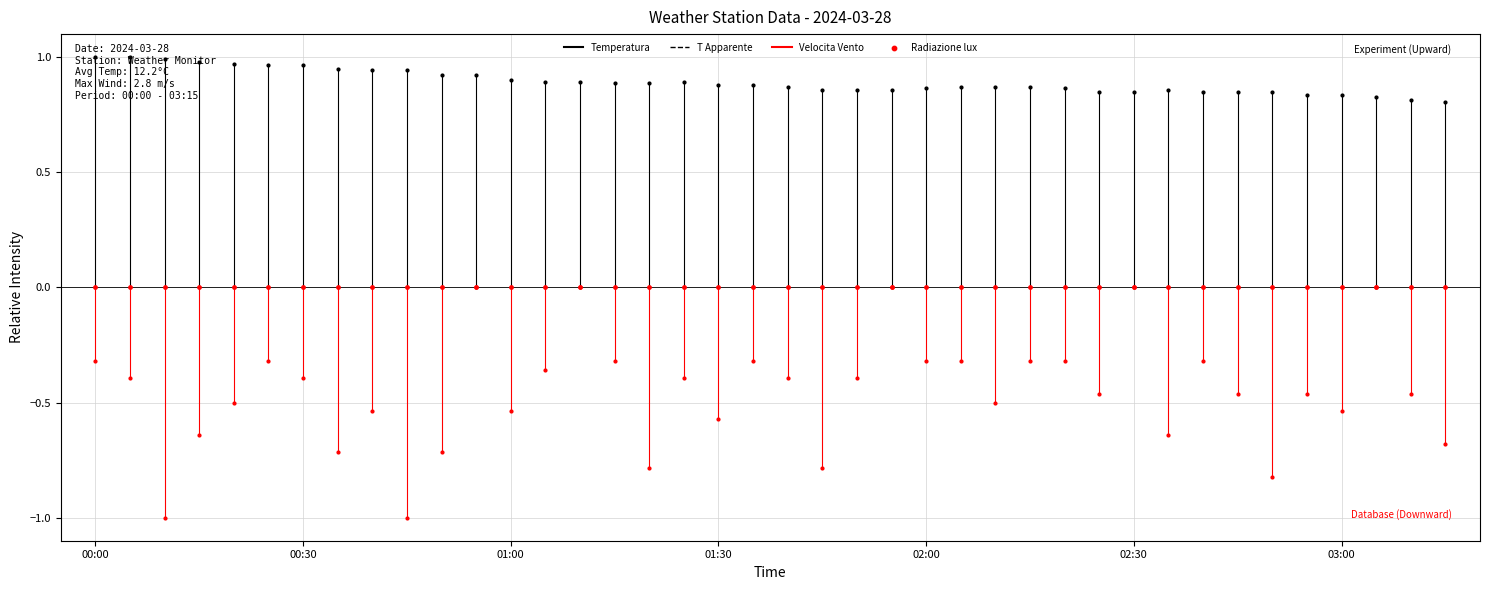

At how many categories does at least one series exceed 0?

40